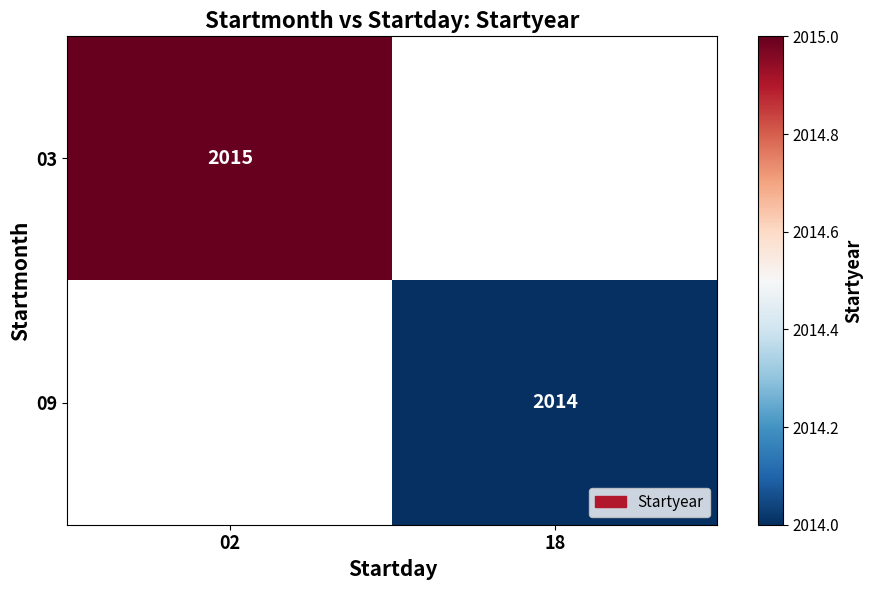

How many categories are shown in the chart?

2